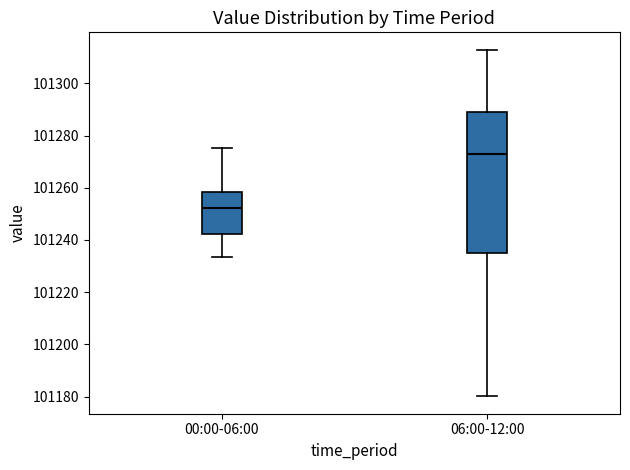

Where does the lower whisker of the box for 06:00-12:00 end on the y-axis? The values are not printed on the chart, so give them approximately, as read against the axis.

101180